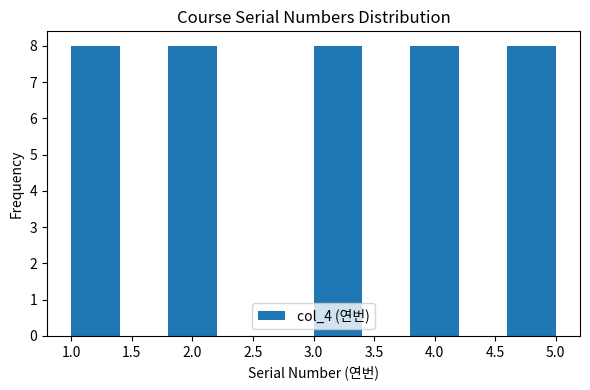

How tall is the bar that spans 1.0 to 1.4 on the x-axis? The values are not printed on the chart, so give them approximately, as read against the axis.

8